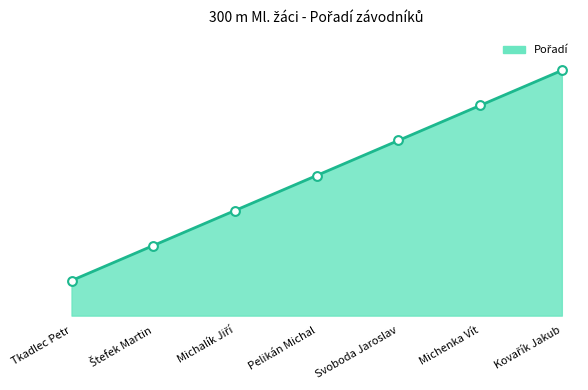

Approximately how many times larger is the value at Michalík Jiří compared to Kovařík Jakub?

0.4